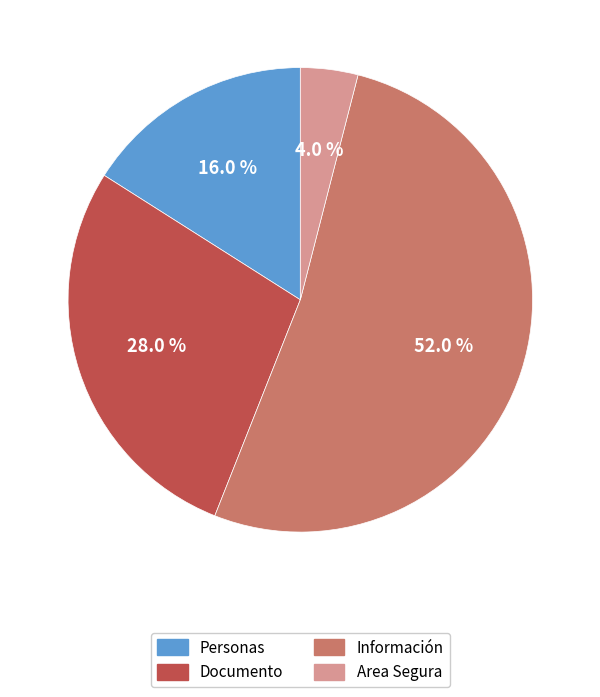

How many segments does this pie chart have?

4